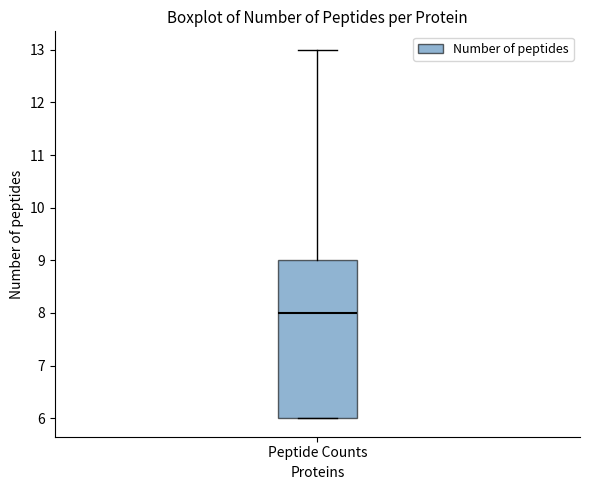

Read this box plot against the y-axis: the position of the median line, the range covered by the box, and the ends of both whiskers. The values are not printed on the chart, so give them approximately, as read against the axis.

median 8, box 6 to 9, whiskers 6 to 13